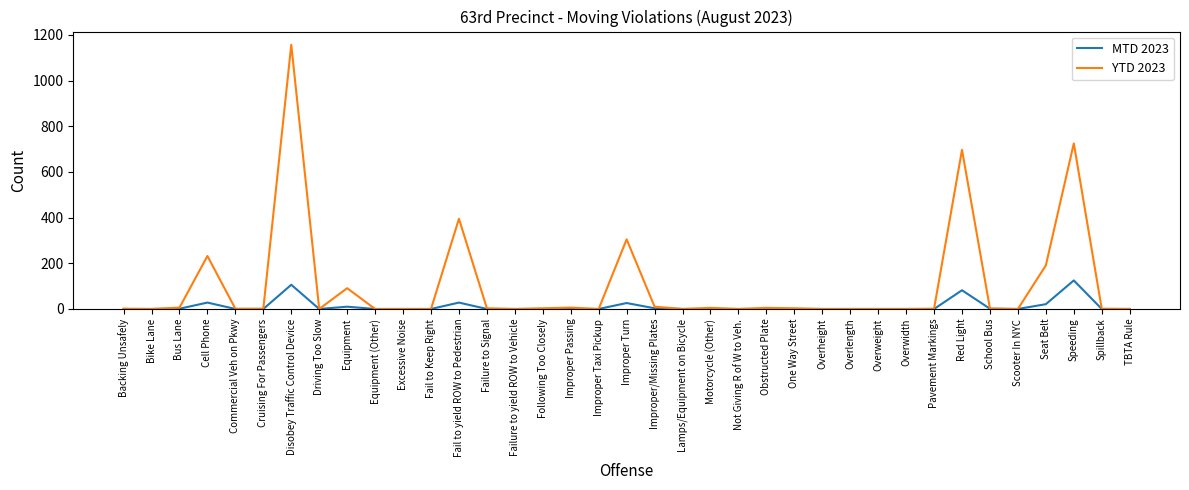

What position from the left is Backing Unsafely?

1